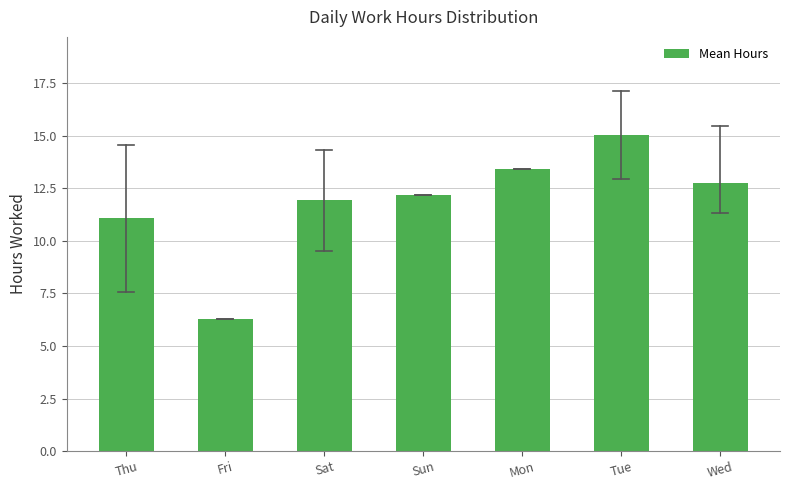

Reading left to right, extract all data points from this chart.

Thu=11.1	Fri=6.3	Sat=11.9	Sun=12.2	Mon=13.4	Tue=15.0	Wed=12.7